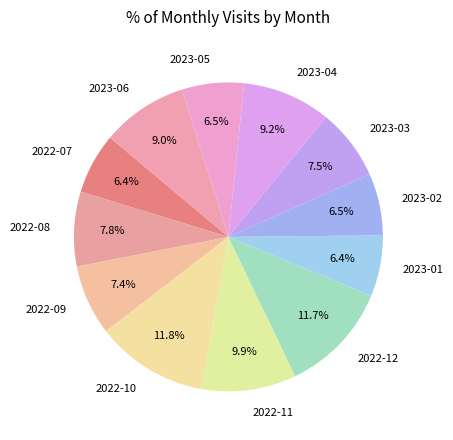

Is it true that 2022-10 is 25% of the pie?

False